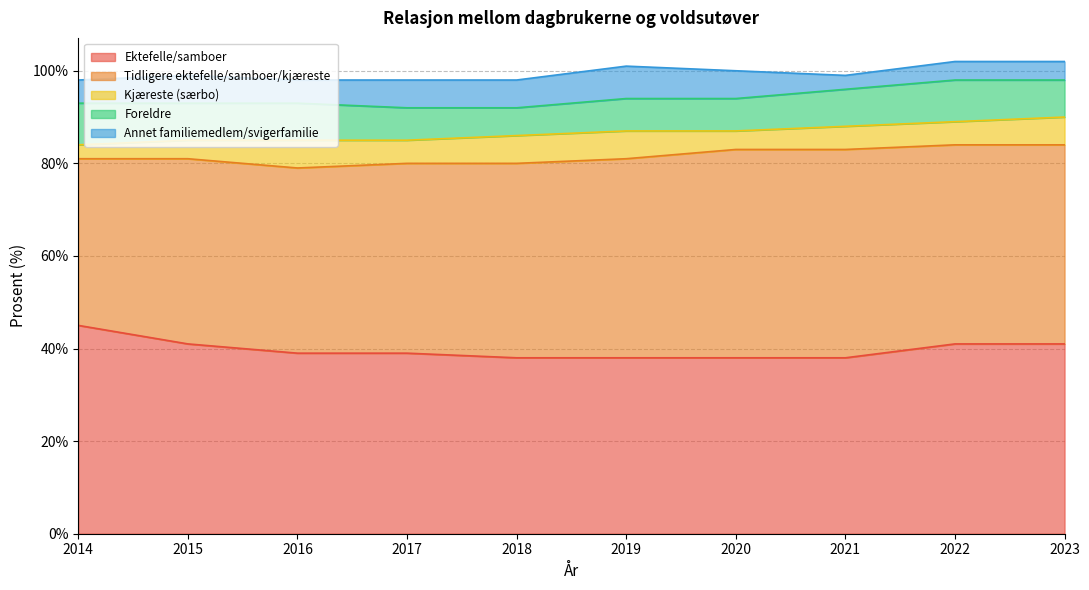

At which label does Ektefelle/samboer reach its minimum?

2018